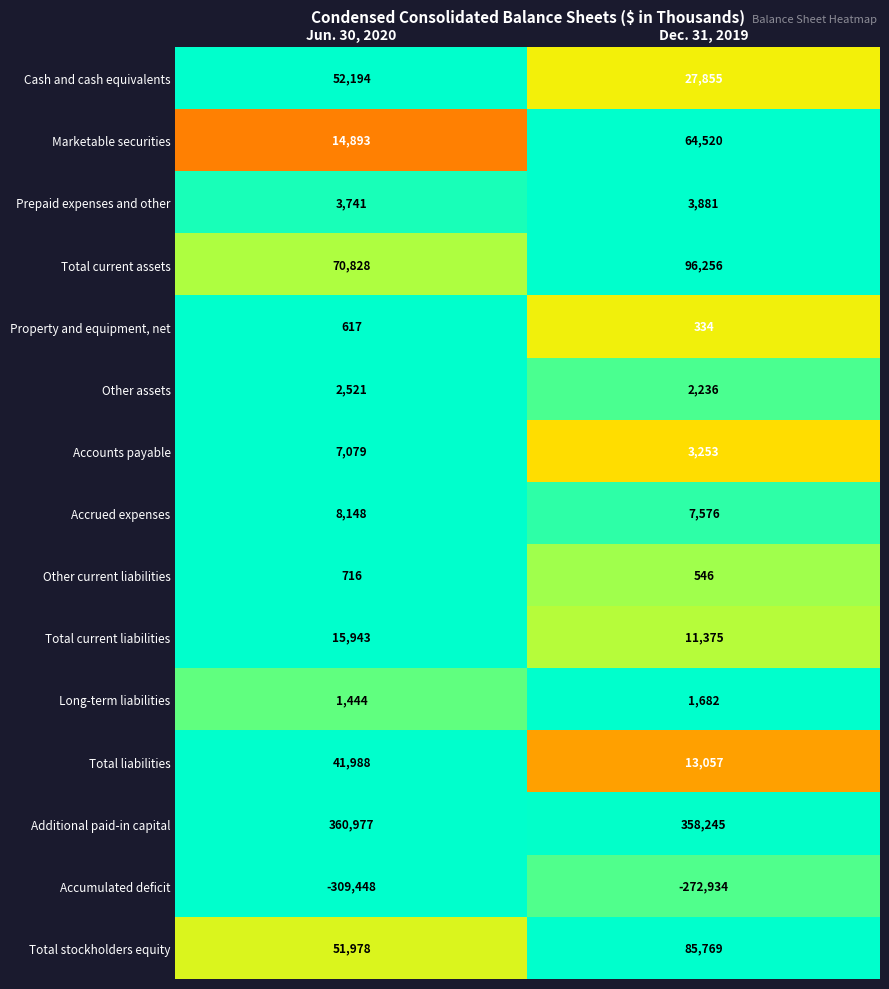

Which series changed the most between Jun. 30, 2020 and Dec. 31, 2019?

Marketable securities